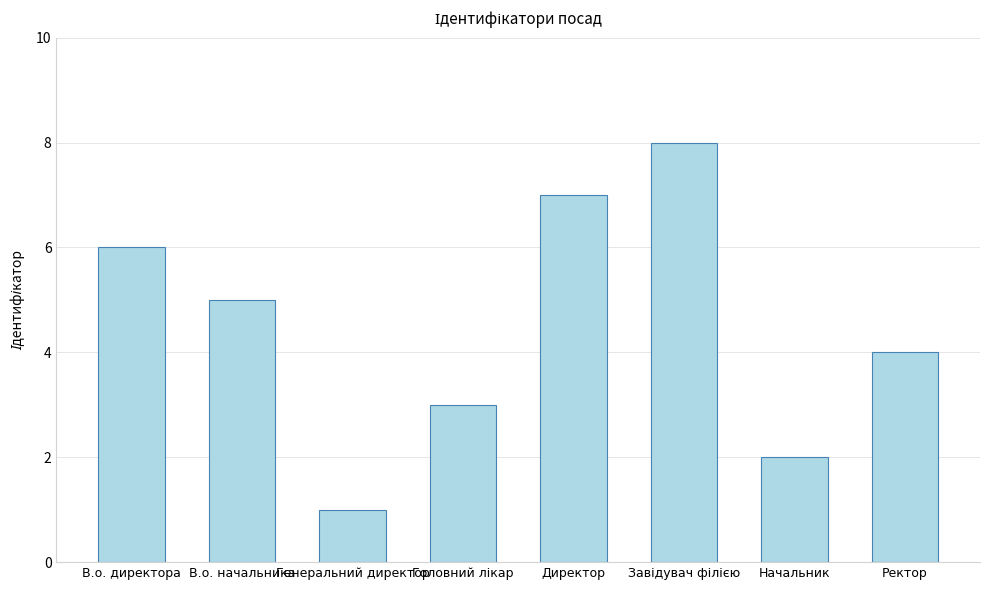

The value at Генеральний директор is 1. True or false?

True